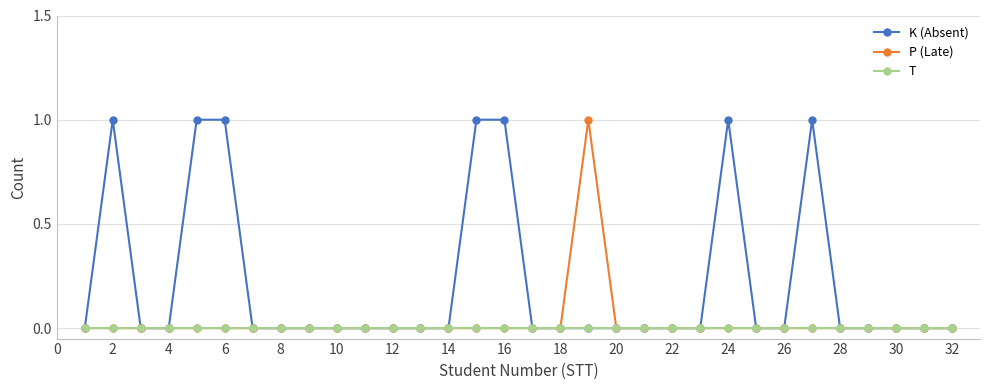

Which series has the widest spread of values?

K (Absent)